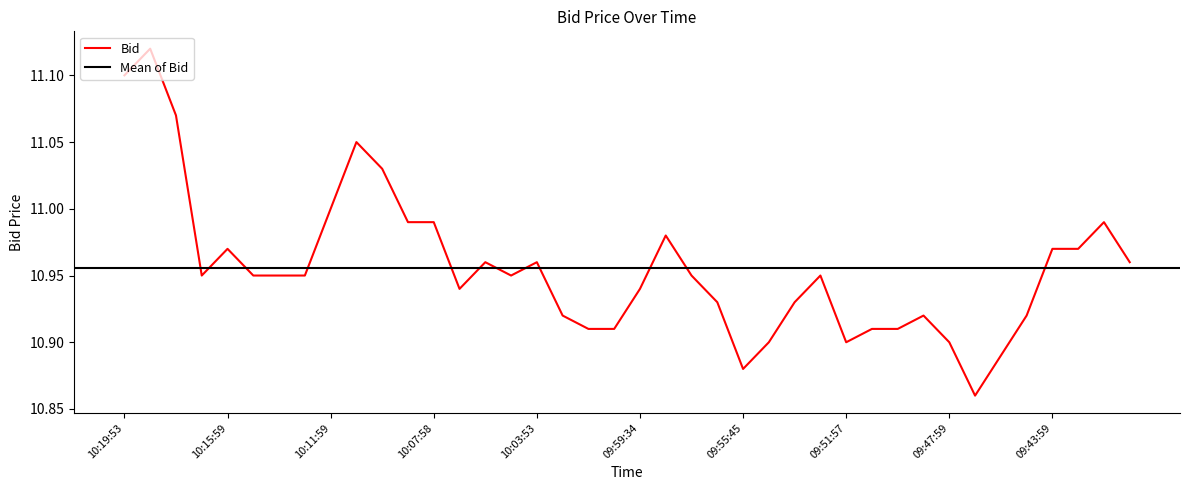

At which category does the data reach its first local peak?

10:18:57